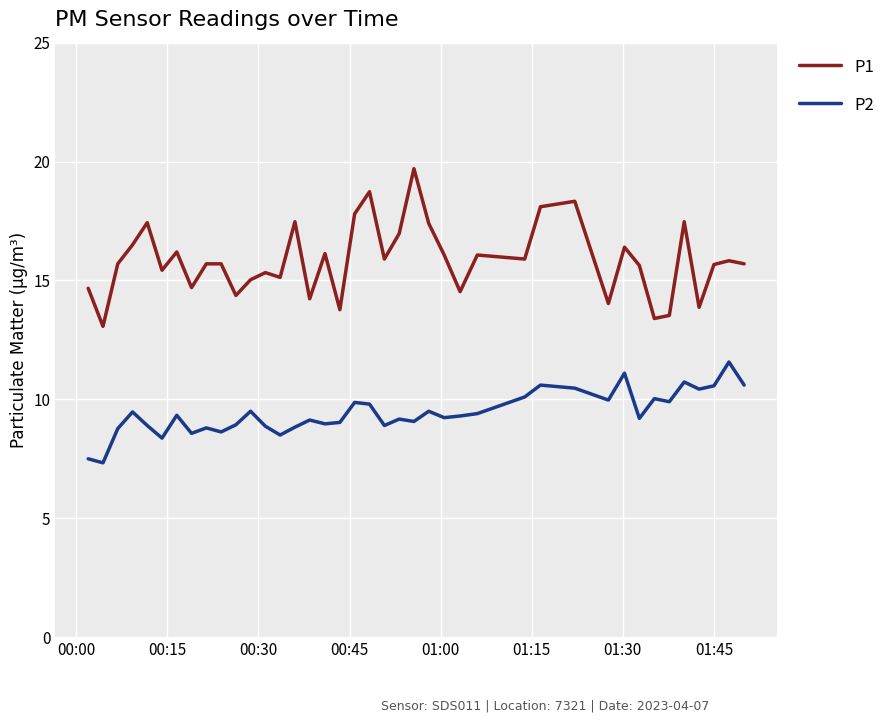

Which series has the largest total across all categories?

P1